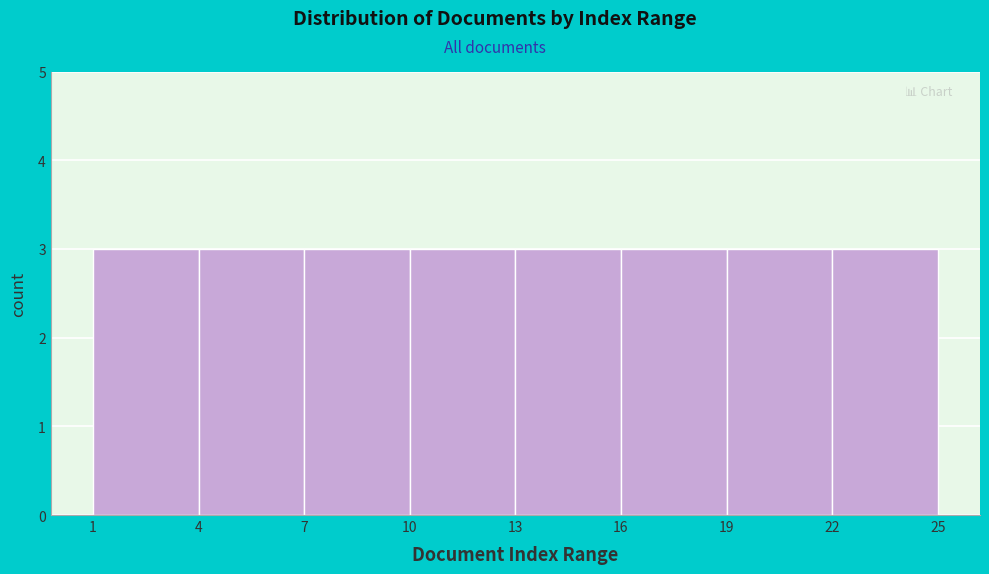

How tall is the bar that spans 7 to 10 on the x-axis? The values are not printed on the chart, so give them approximately, as read against the axis.

3